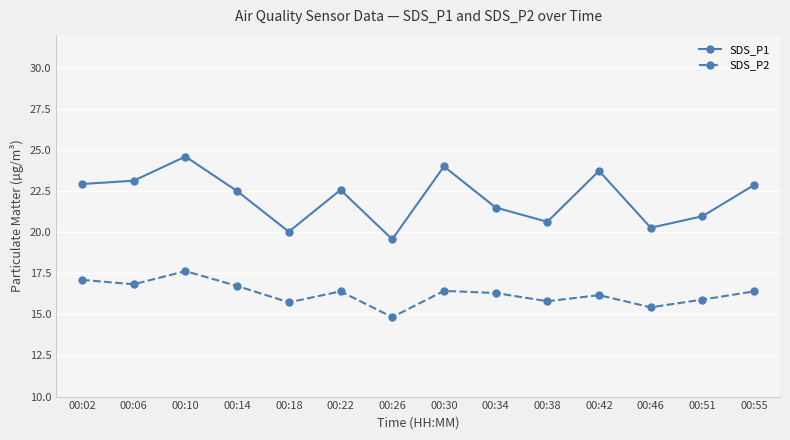

Is this an area chart (filled region under the line)?

No